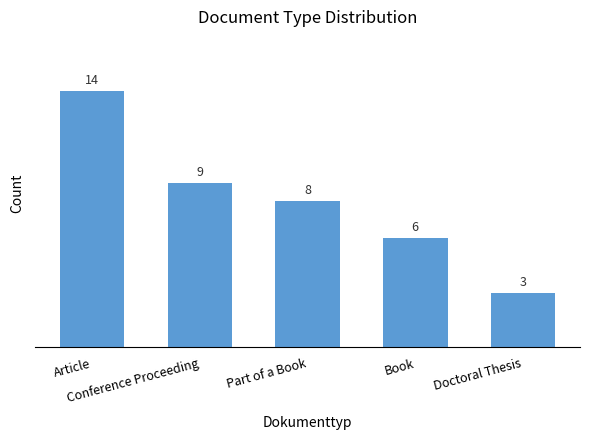

What is the value of the 4th bar from the left?

6